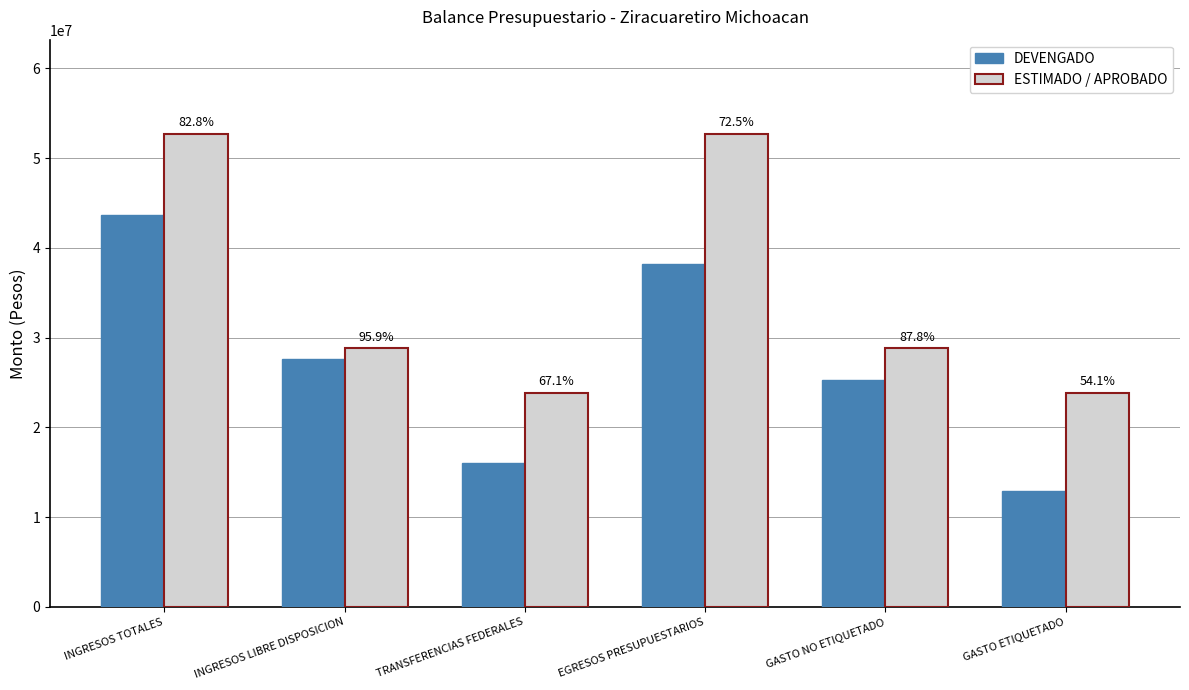

How many bars are there in each group?

2